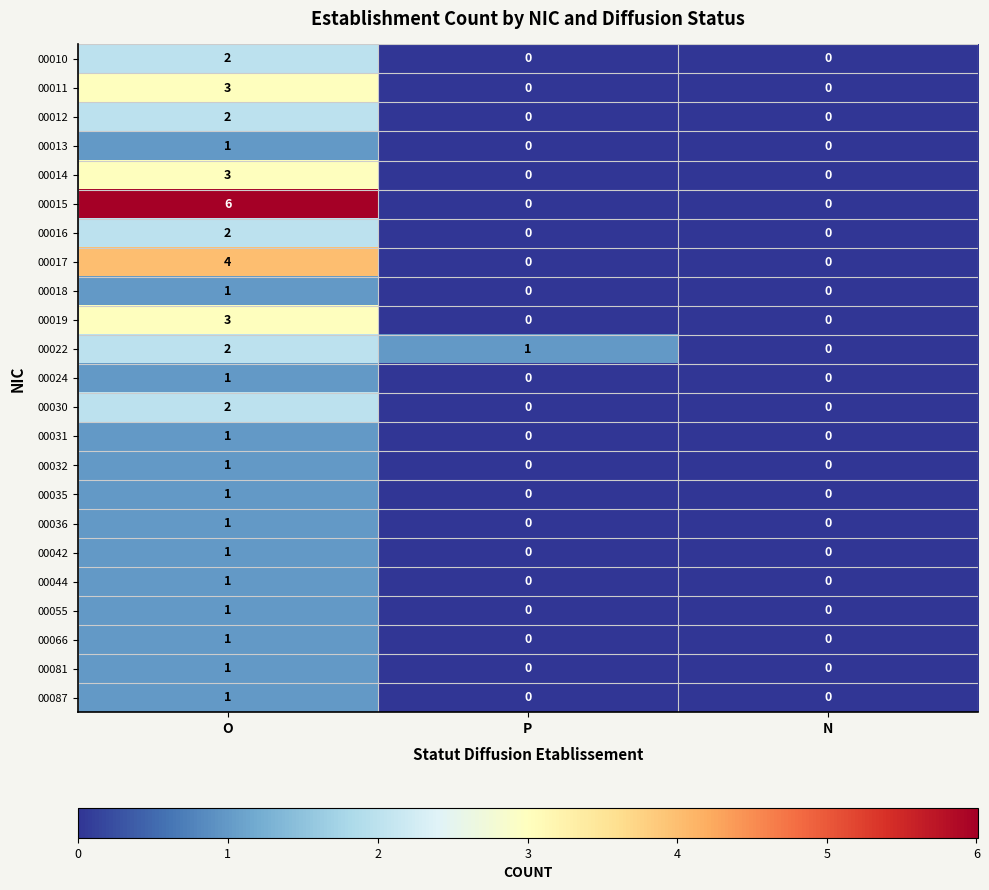

Which series has the widest spread of values?

00015